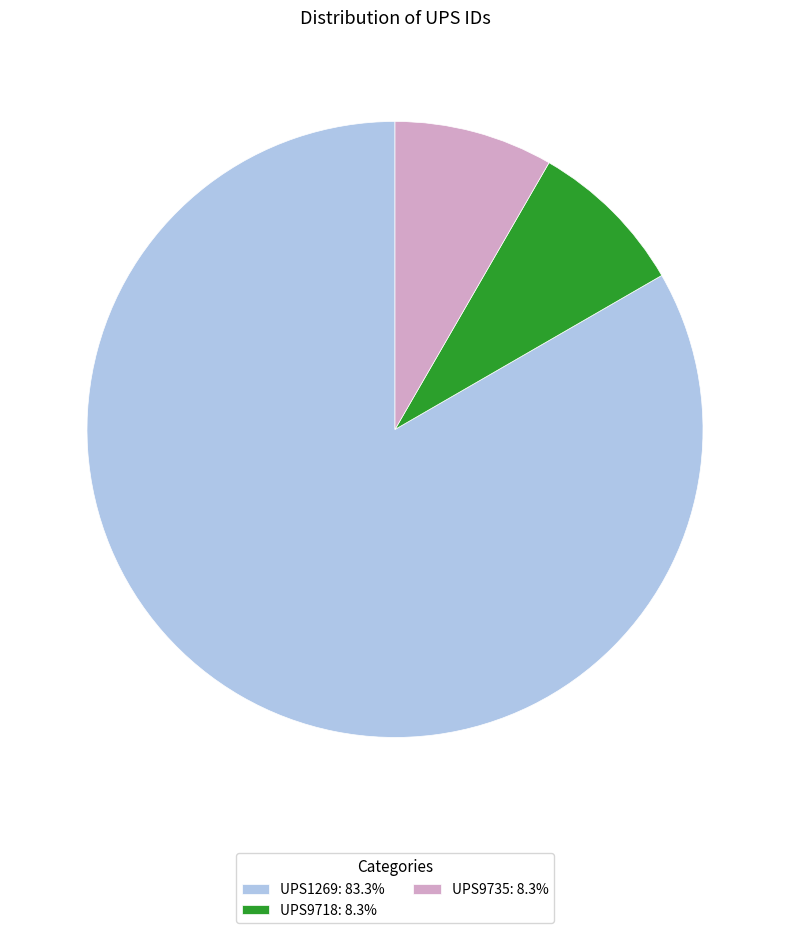

Approximately how many times larger is the value at UPS9735: 8.3% compared to UPS9718: 8.3%?

1.0